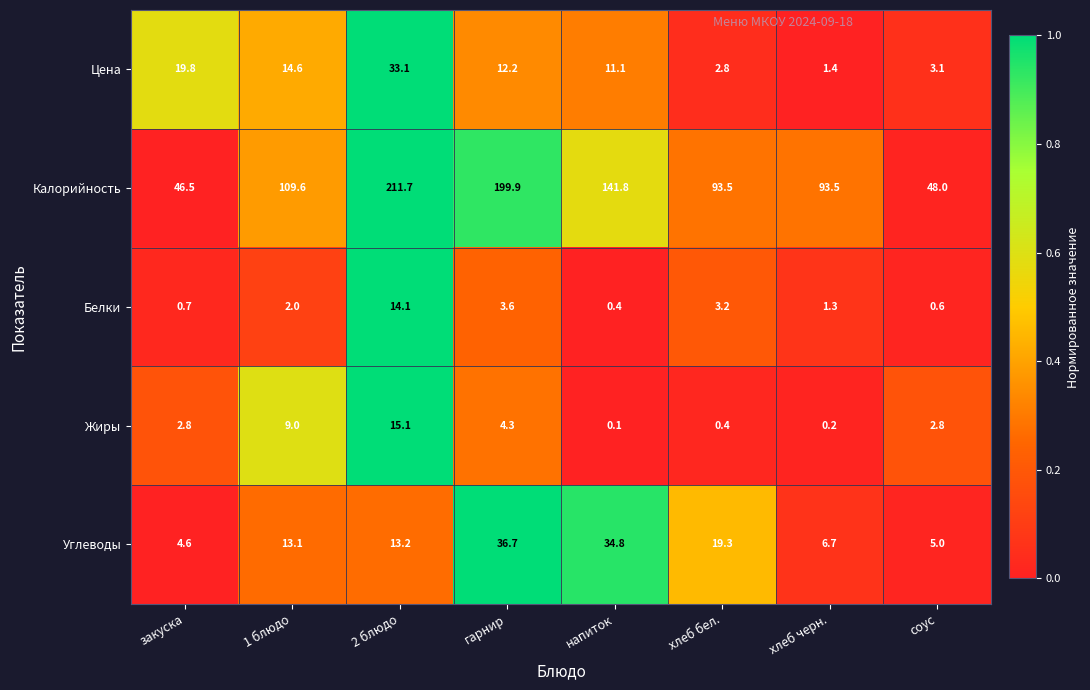

The Углеводы series shows 5.0 at соус. True or false?

True